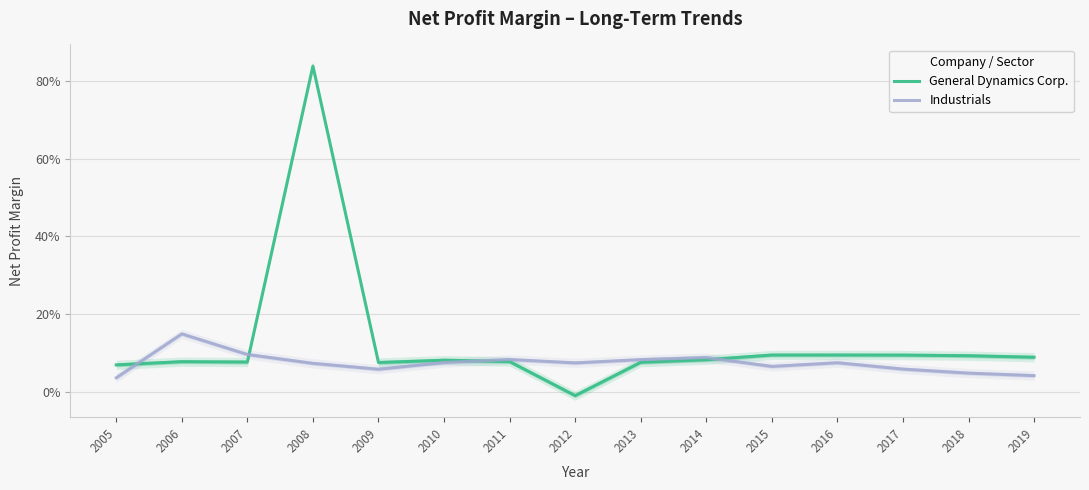

Between 2007 and 2018, which series saw the biggest shift?

Industrials